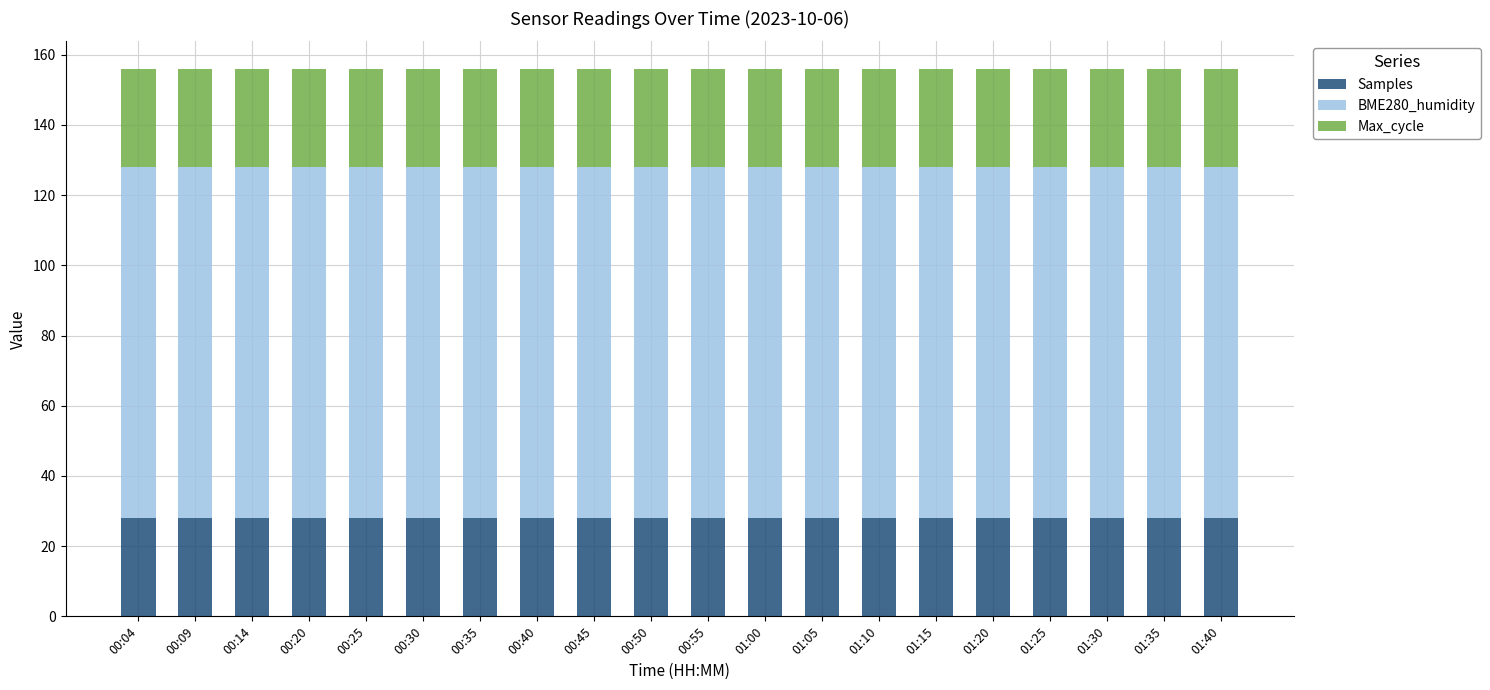

The value of Samples at 00:09 is 49. True or false?

False